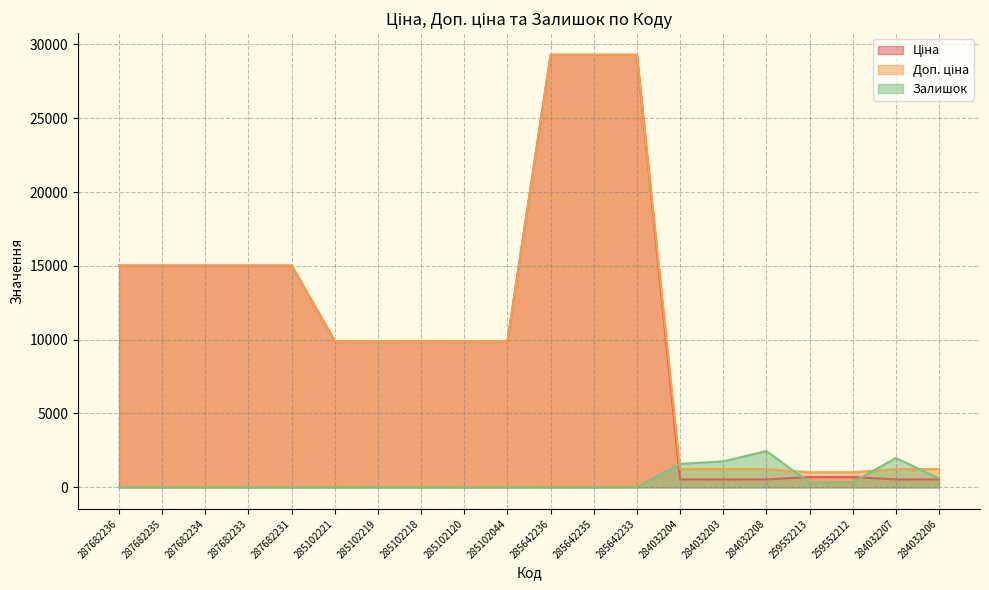

The value of Залишок at 287682234 is -1163.2. True or false?

False